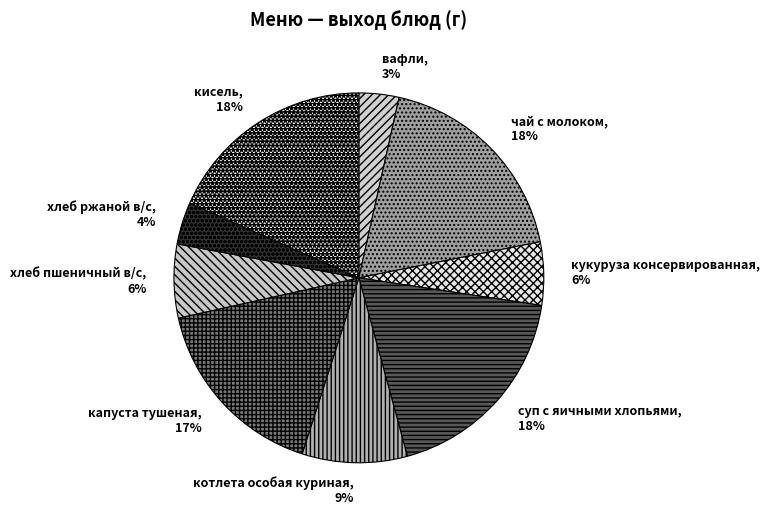

To the nearest percent, what portion does капуста тушеная represent?

17%